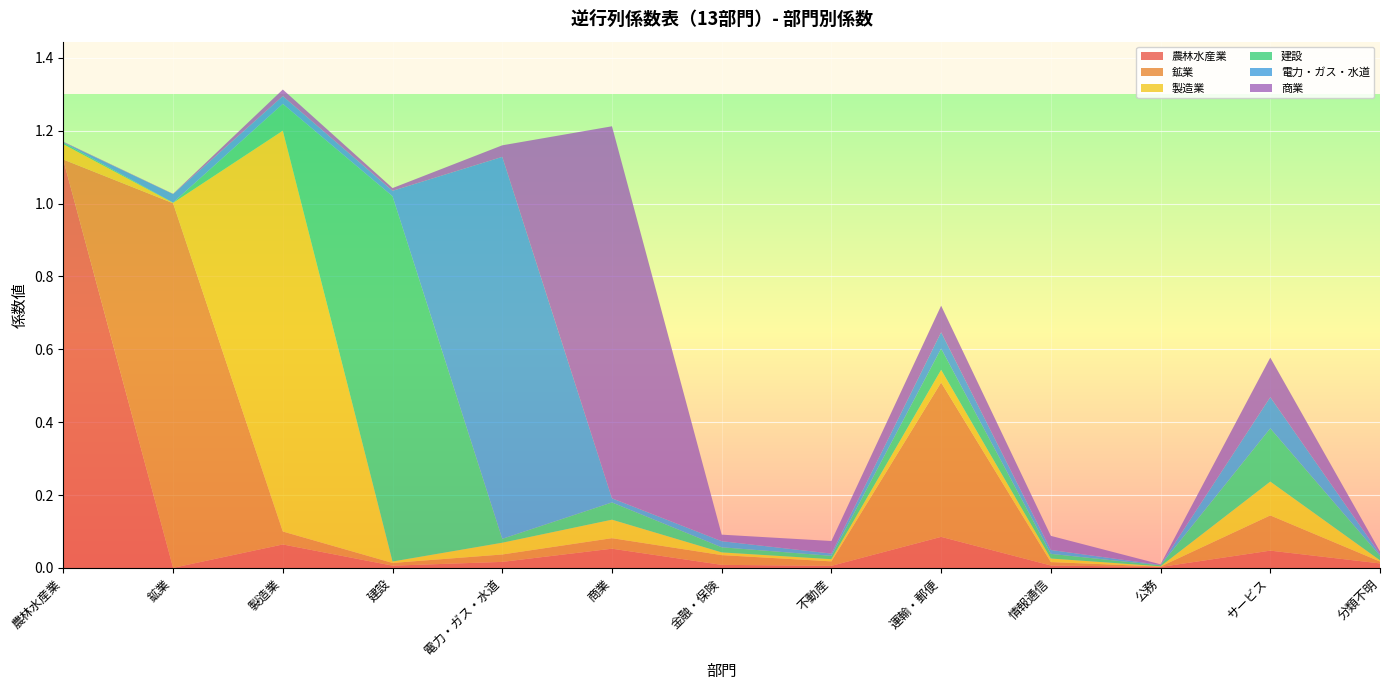

Reading right to left, extract all data points from this chart.

農林水産業: 分類不明=0.0	サービス=0.0	公務=0.0	情報通信=0.0	運輸・郵便=0.1	不動産=0.0	金融・保険=0.0	商業=0.1	電力・ガス・水道=0.0	建設=0.0	製造業=0.1	鉱業=0.0	農林水産業=1.1
鉱業: 分類不明=0.0	サービス=0.1	公務=0.0	情報通信=0.0	運輸・郵便=0.4	不動産=0.0	金融・保険=0.0	商業=0.0	電力・ガス・水道=0.0	建設=0.0	製造業=0.0	鉱業=1.0	農林水産業=0.0
製造業: 分類不明=0.0	サービス=0.1	公務=0.0	情報通信=0.0	運輸・郵便=0.0	不動産=0.0	金融・保険=0.0	商業=0.1	電力・ガス・水道=0.0	建設=0.0	製造業=1.1	鉱業=0.0	農林水産業=0.0
建設: 分類不明=0.0	サービス=0.1	公務=0.0	情報通信=0.0	運輸・郵便=0.1	不動産=0.0	金融・保険=0.0	商業=0.0	電力・ガス・水道=0.0	建設=1.0	製造業=0.1	鉱業=0.0	農林水産業=0.0
電力・ガス・水道: 分類不明=0.0	サービス=0.1	公務=0.0	情報通信=0.0	運輸・郵便=0.0	不動産=0.0	金融・保険=0.0	商業=0.0	電力・ガス・水道=1.0	建設=0.0	製造業=0.0	鉱業=0.0	農林水産業=0.0
商業: 分類不明=0.0	サービス=0.1	公務=0.0	情報通信=0.0	運輸・郵便=0.1	不動産=0.0	金融・保険=0.0	商業=1.0	電力・ガス・水道=0.0	建設=0.0	製造業=0.0	鉱業=0.0	農林水産業=0.0